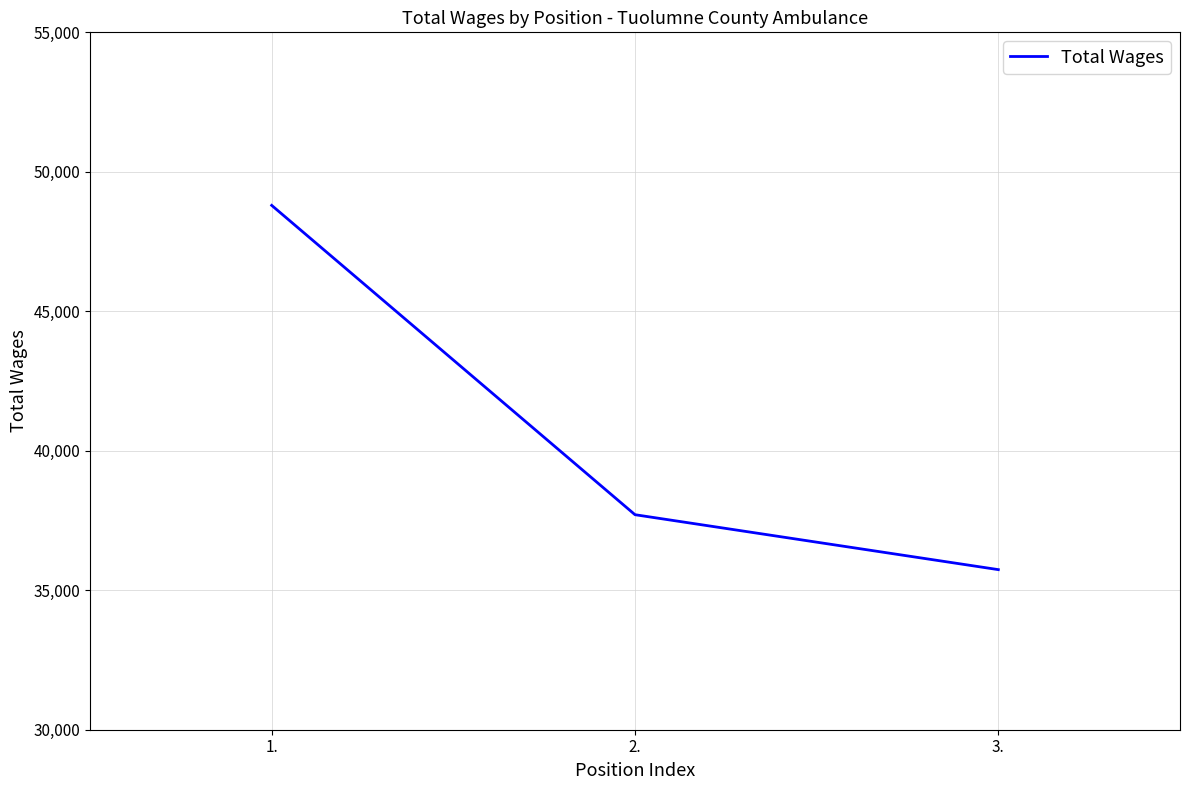

What is the maximum value shown in the chart?

48797